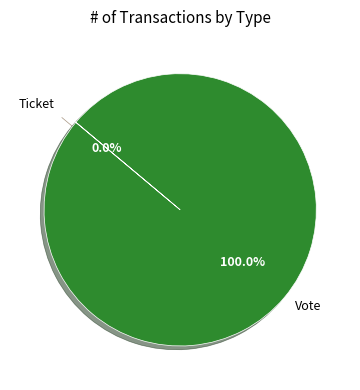

To the nearest percent, what percentage of the pie is Vote?

100%